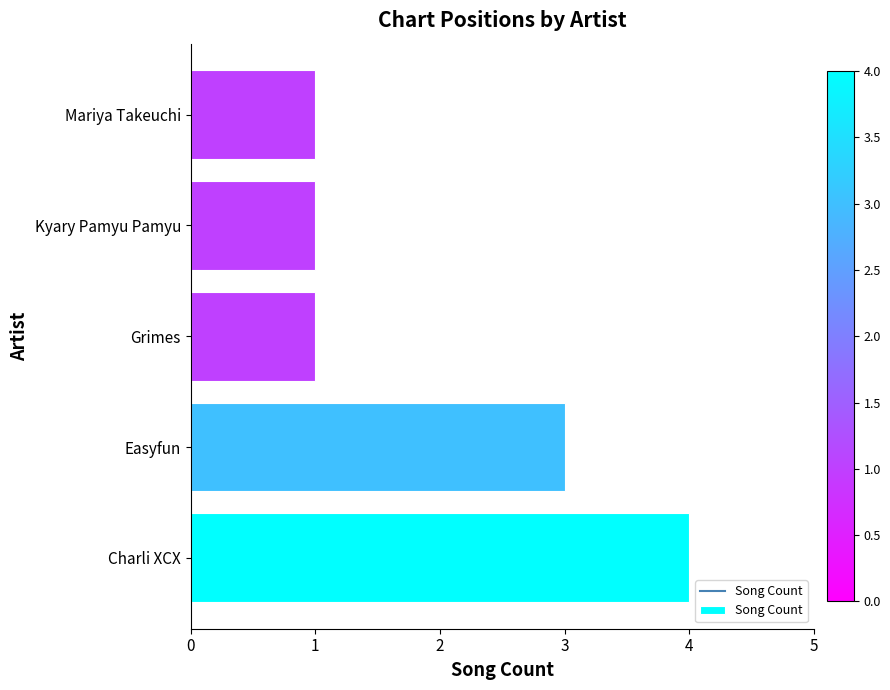

Read the value at Charli XCX.

4